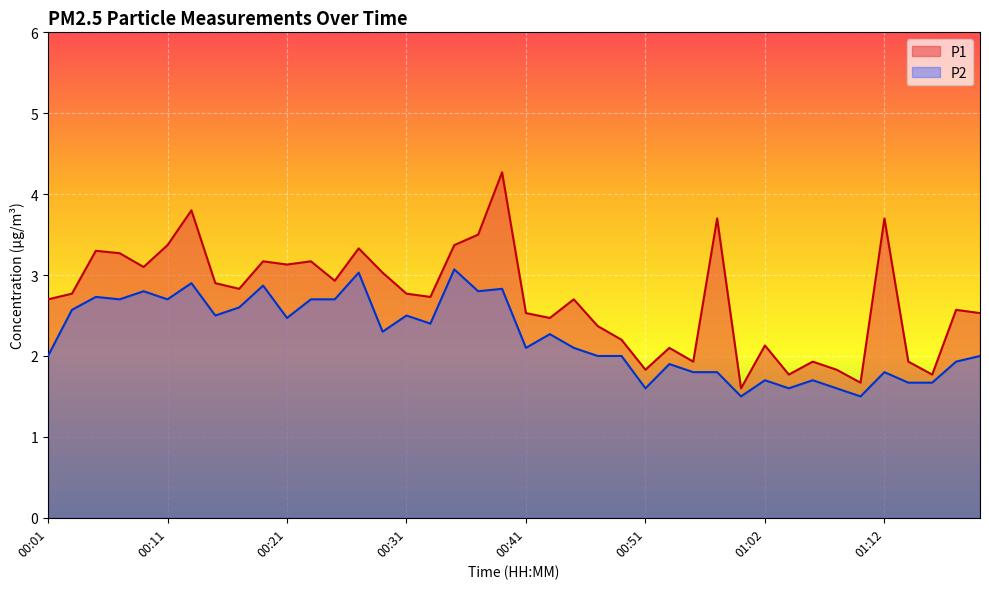

What is the highest value of the P1 series?

4.3